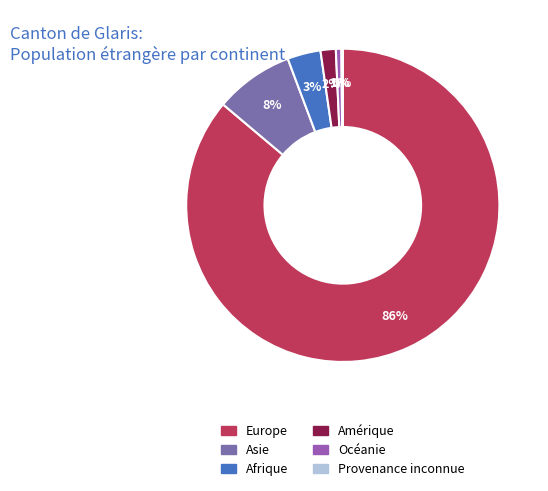

What percentage is the Afrique slice, to the nearest percent?

3%